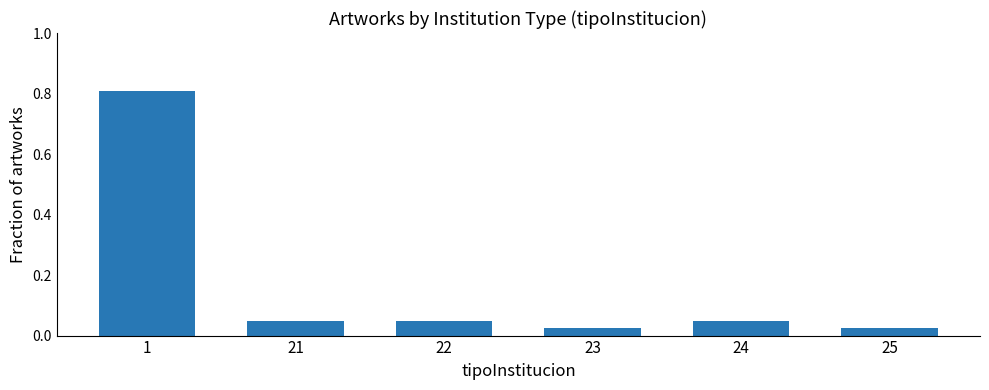

True or false: the data shows 0.8 at 1.

True